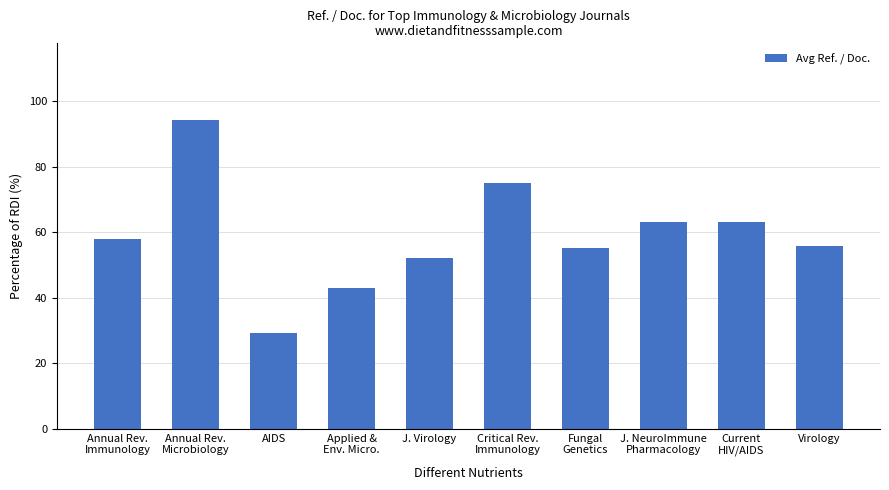

What is the minimum value shown in the chart?

29.3